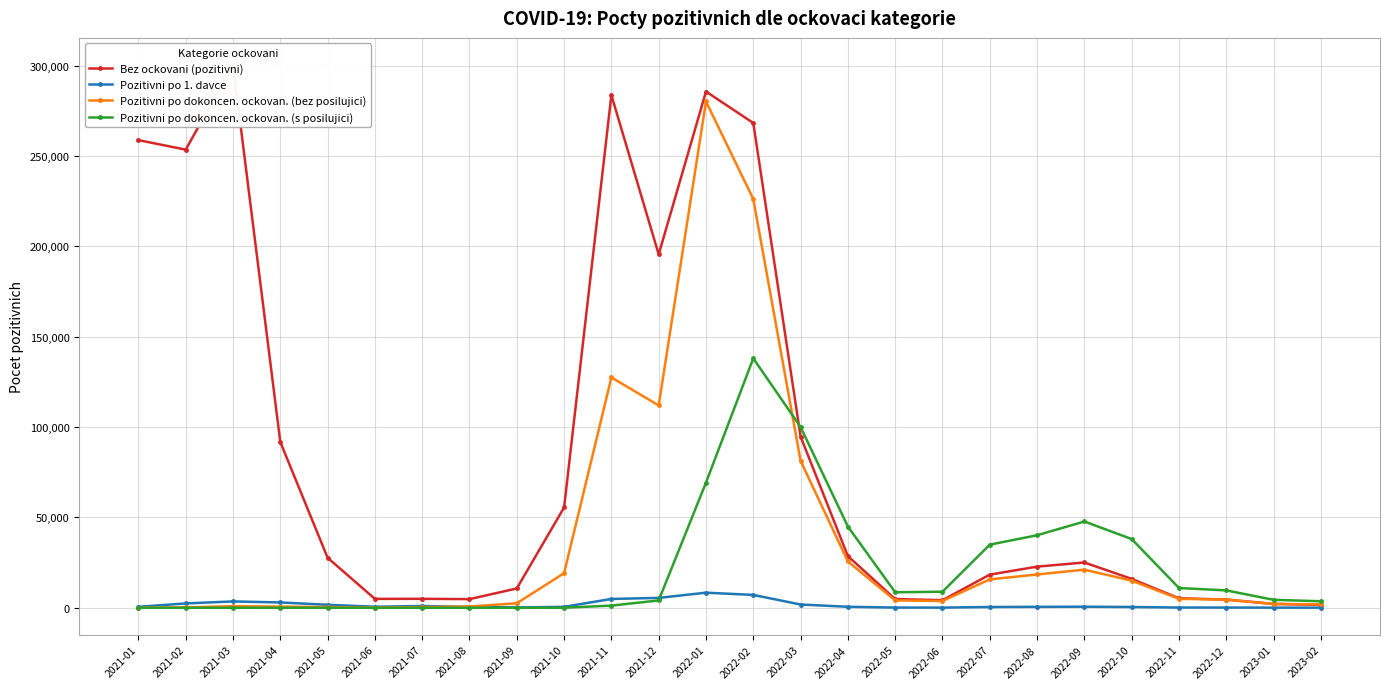

Between 2021-12 and 2022-05, which series saw the biggest shift?

Bez ockovani (pozitivni)